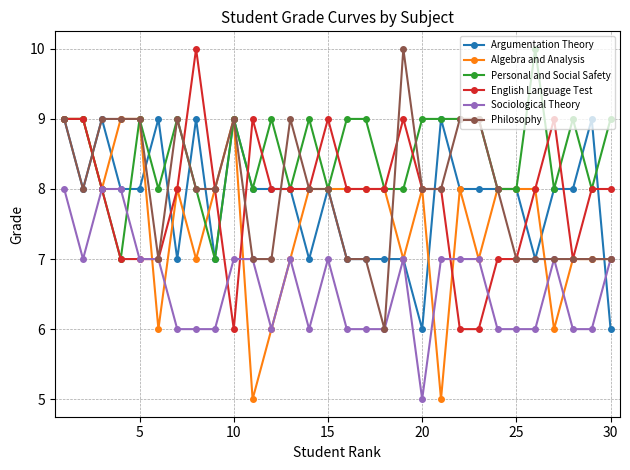

Which series has the largest total across all categories?

Personal and Social Safety